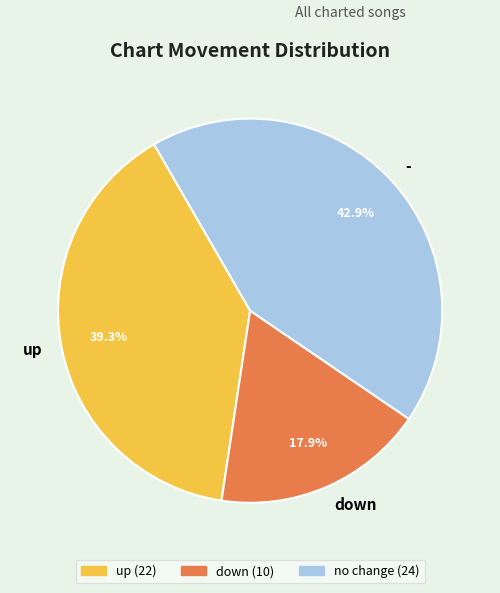

Is - the majority of the pie?

No